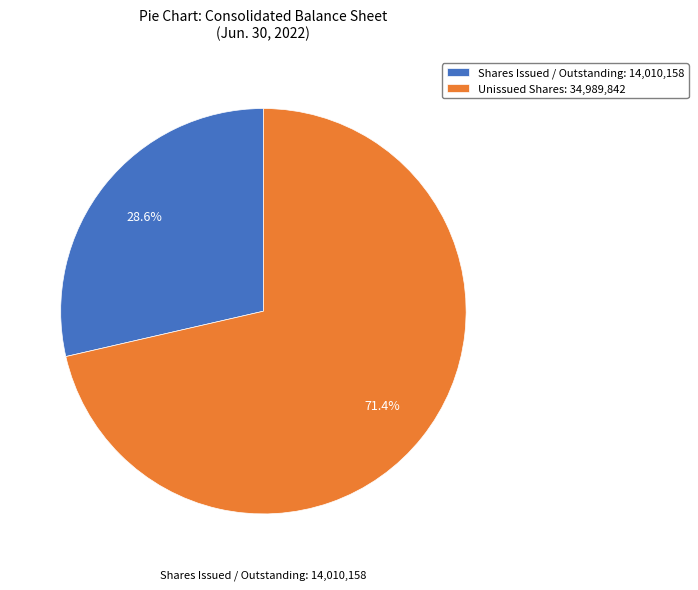

Is there a majority slice in this chart?

Yes